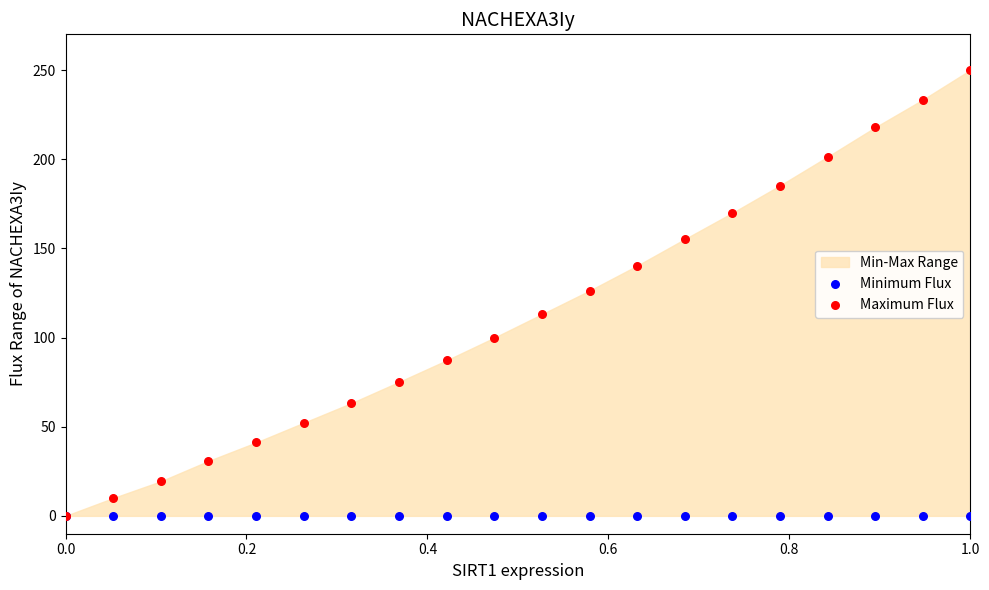

Which series reaches the maximum Y coordinate?

Maximum Flux